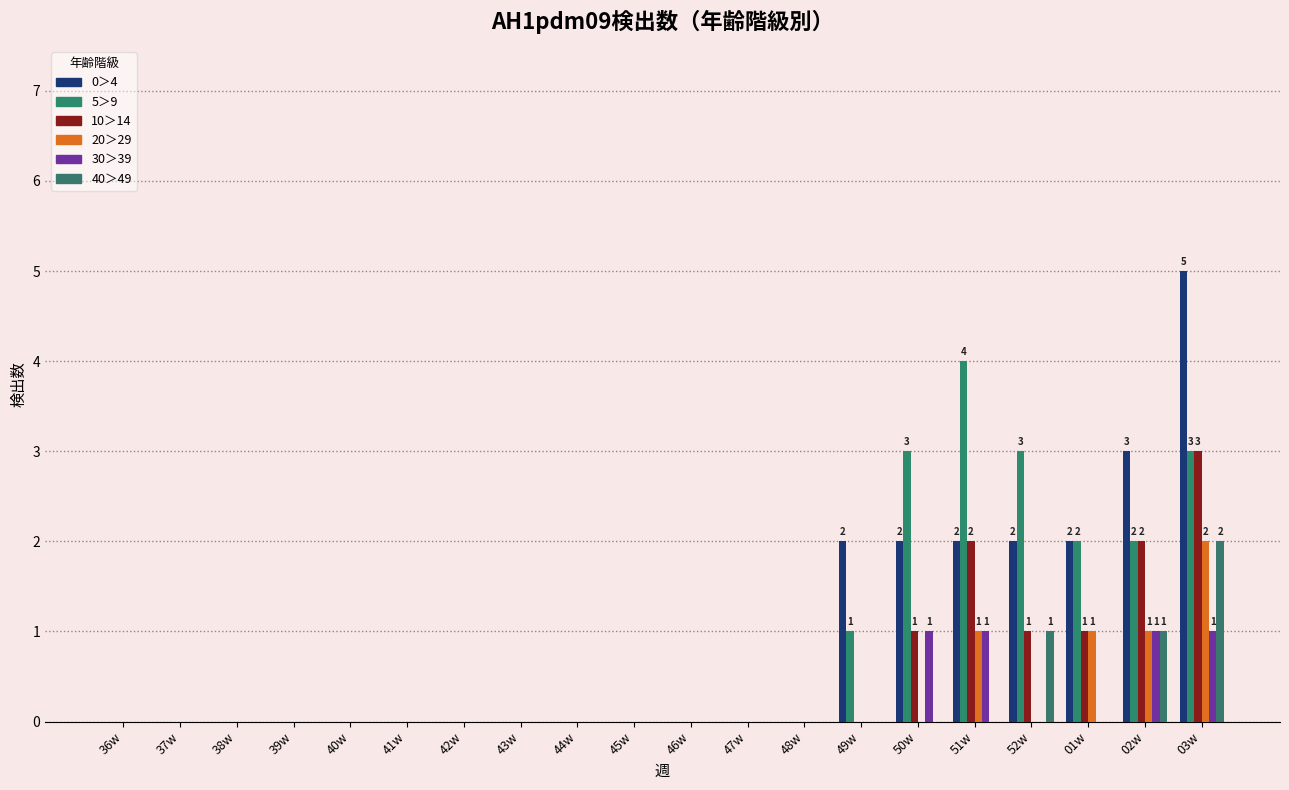

Which series has the largest total across all categories?

0＞4